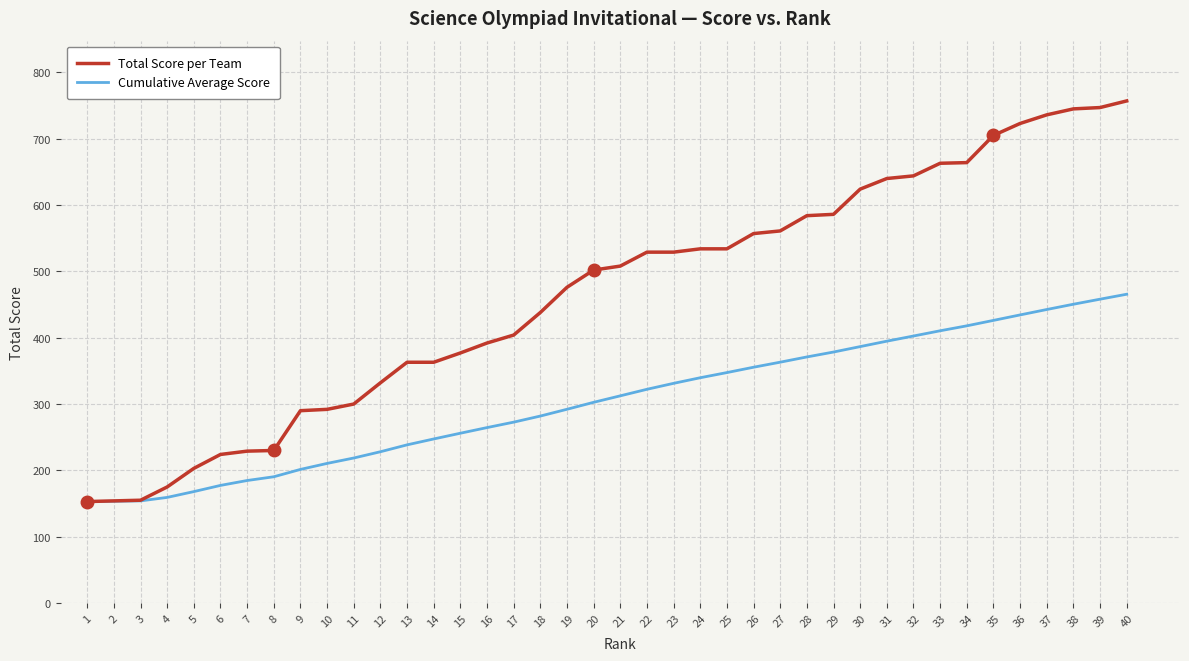

List the series in order of their peak value, lowest first.

Cumulative Average Score, Total Score per Team